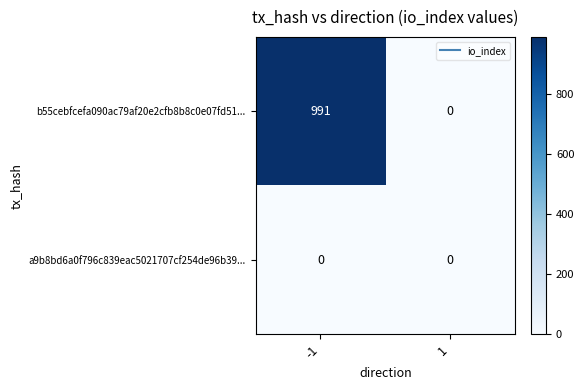

The value of b55cebfcefa090ac79af20e2cfb8b8c0e07fd51... at -1 is 1497. True or false?

False